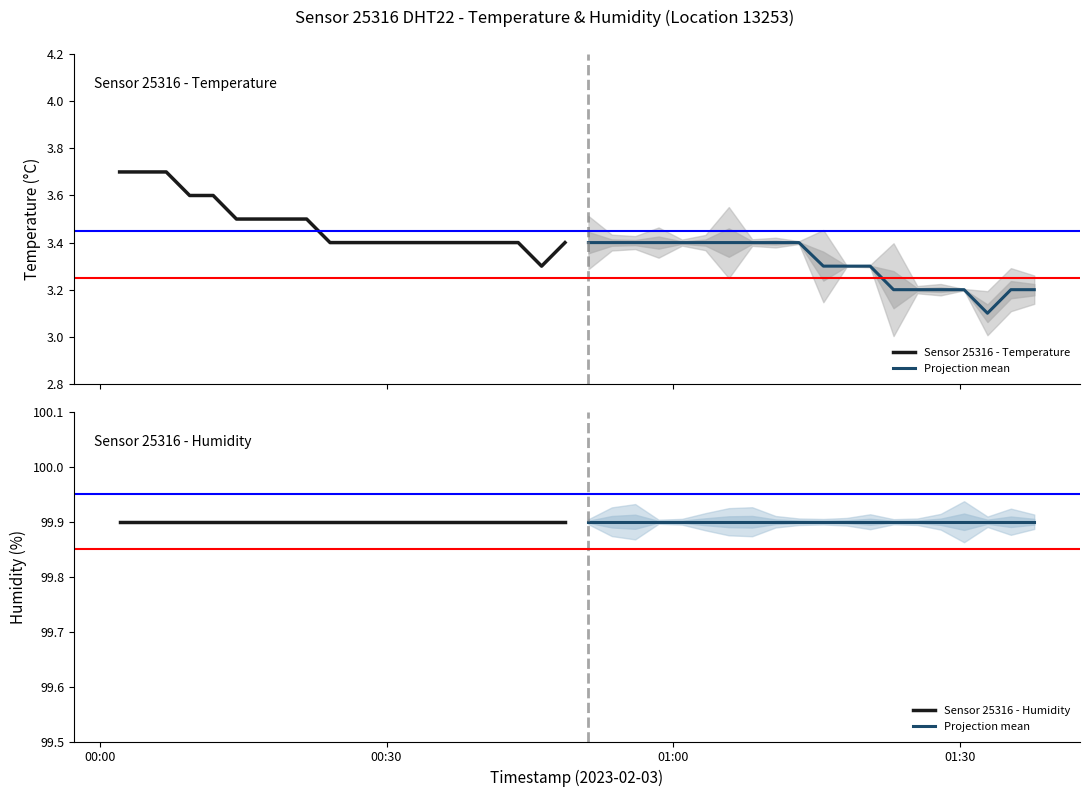

What is the average value of the Sensor 25316 - Humidity series?

99.9